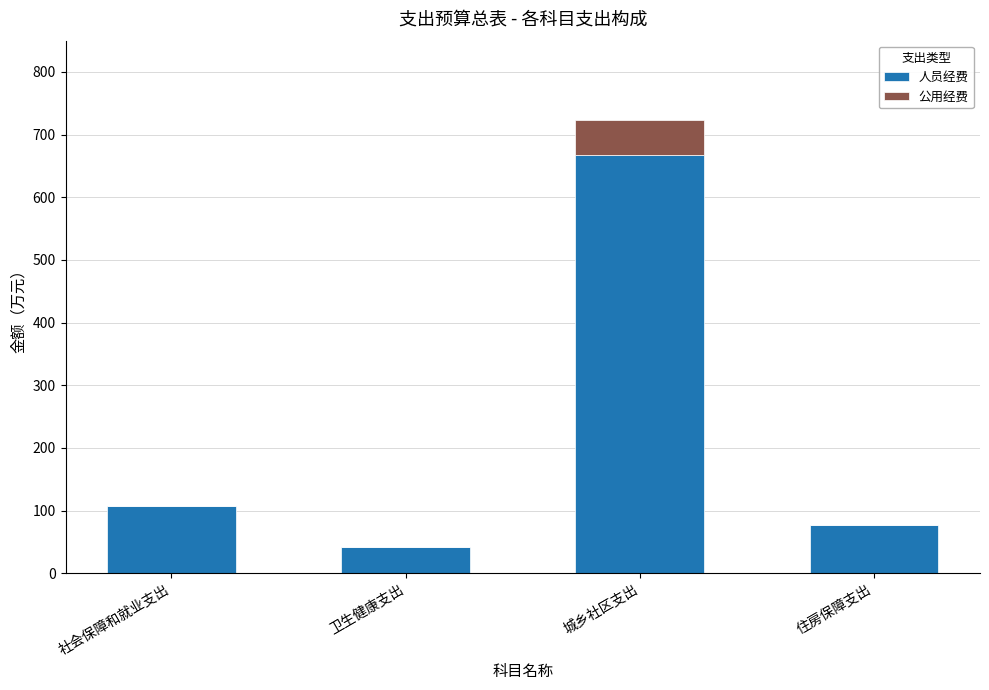

True or false: 人员经费 has a value of 667.4 at 城乡社区支出.

True